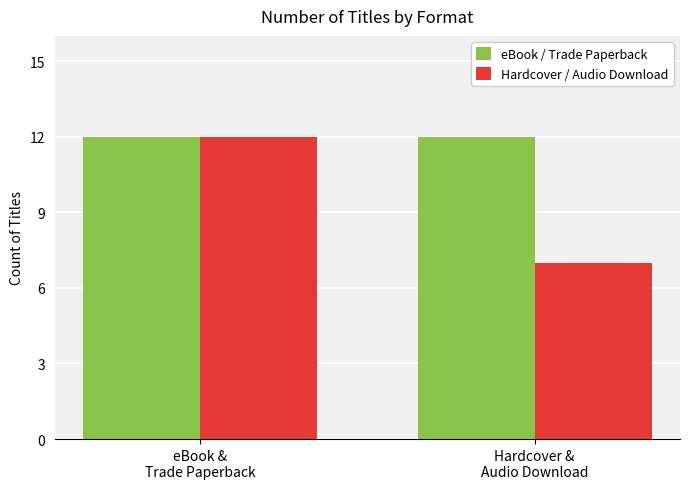

What position from the right is Hardcover &
Audio Download?

1